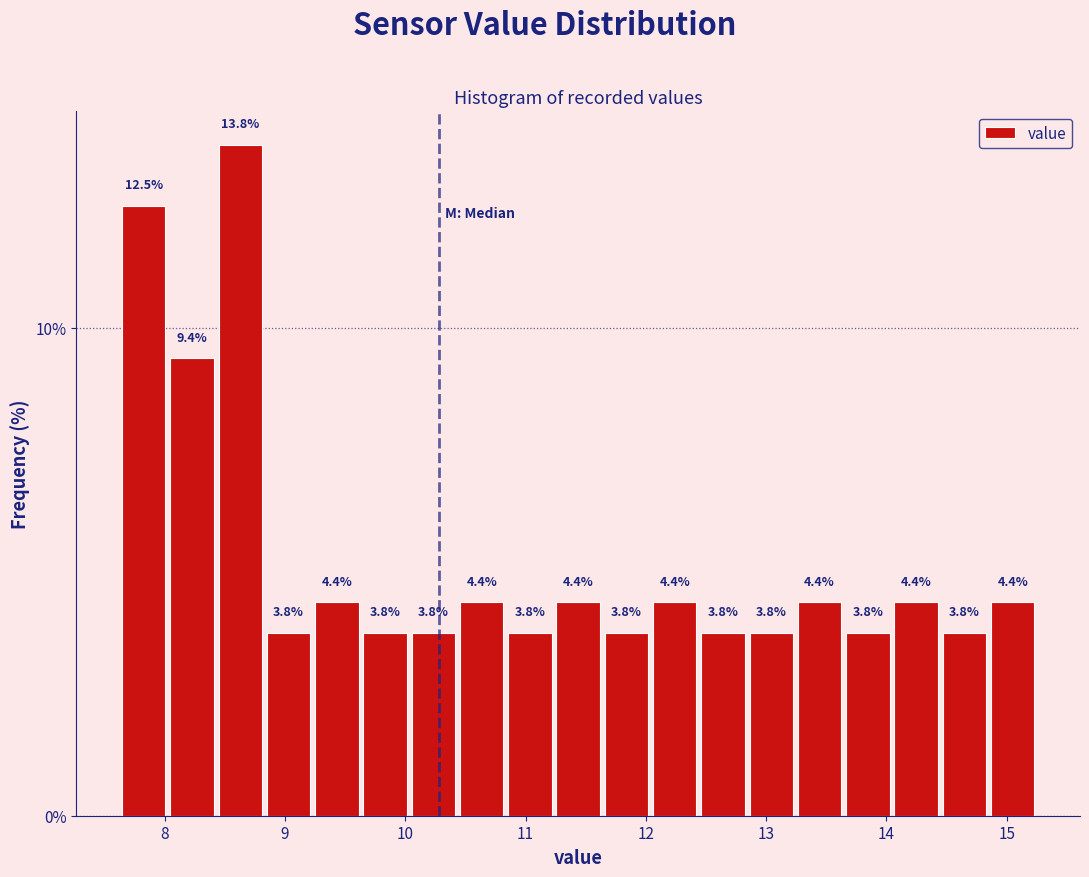

Reading left to right, list every bar in this chart as the range it spans on the x-axis followed by its height. The bar edges are not printed on the chart, so give them approximately, as read against the axis.

7.6 to 8.0: 12.5
8.0 to 8.4: 9.4
8.4 to 8.8: 13.8
8.8 to 9.2: 3.8
9.2 to 9.6: 4.4
9.6 to 10.0: 3.8
10.0 to 10.4: 3.8
10.4 to 10.8: 4.4
10.8 to 11.2: 3.8
11.2 to 11.6: 4.4
11.6 to 12.0: 3.8
12.0 to 12.4: 4.4
12.4 to 12.8: 3.8
12.8 to 13.2: 3.8
13.2 to 13.6: 4.4
13.6 to 14.0: 3.8
14.0 to 14.4: 4.4
14.4 to 14.8: 3.8
14.8 to 15.3: 4.4